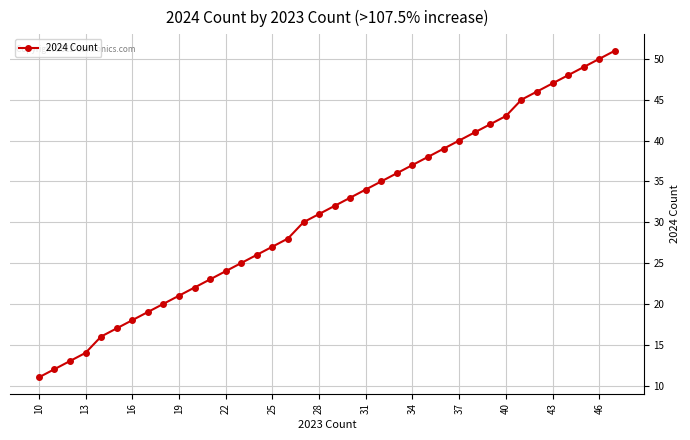

What is the value of the 7th point from the left?

18